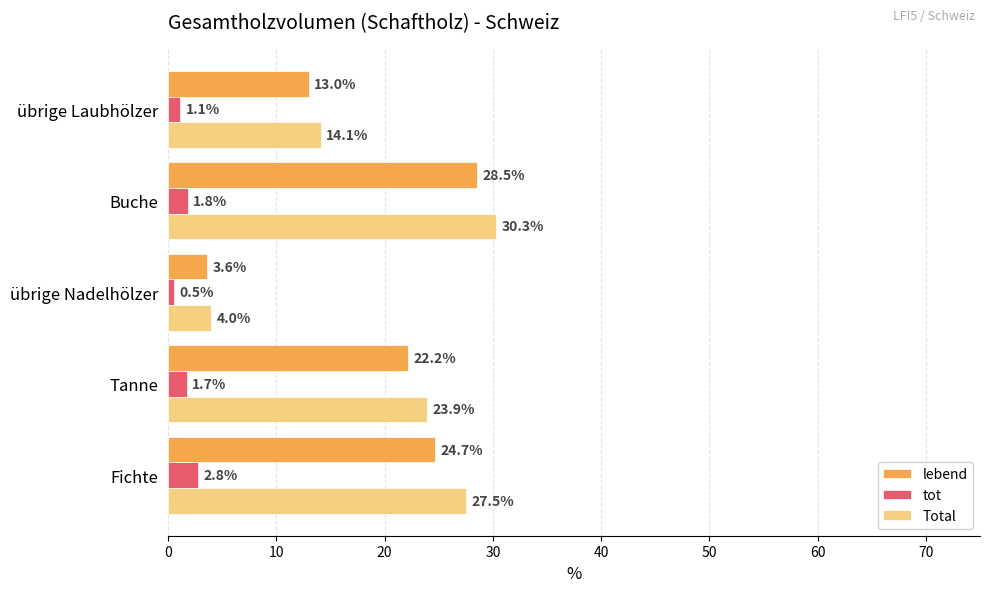

At which label is Total closest to 17?

übrige Laubhölzer